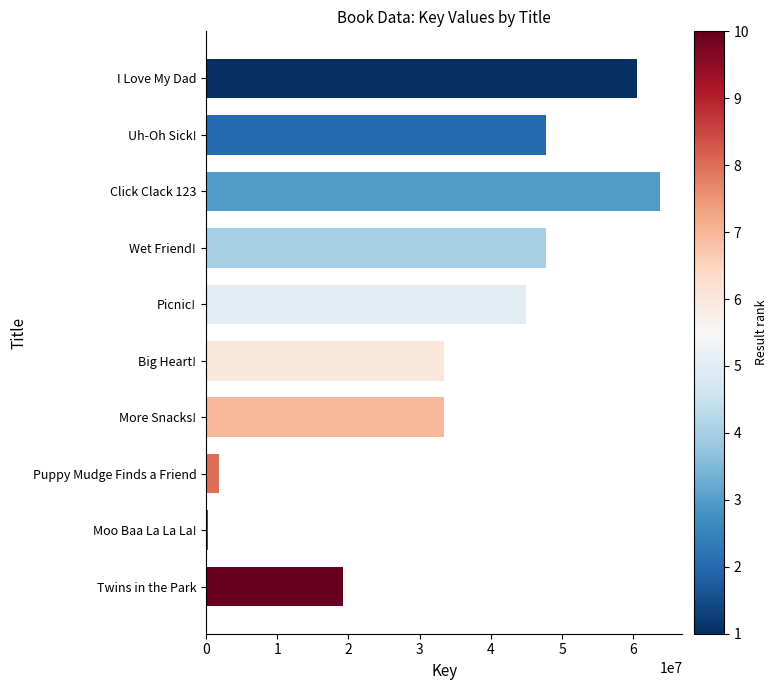

Count the number of data series in this chart.

1